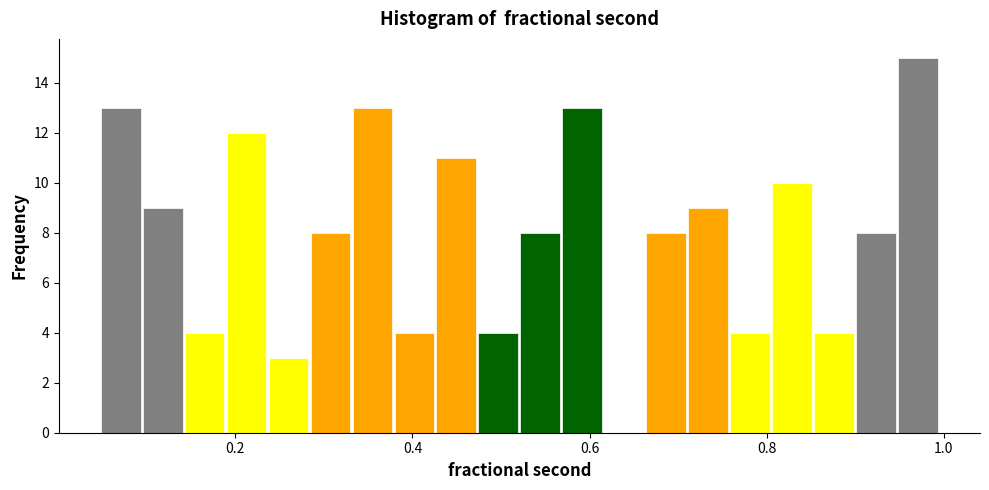

Around what value on the x-axis is the tallest bar? Give the approximate position of its centre, as read against the axis.

0.98